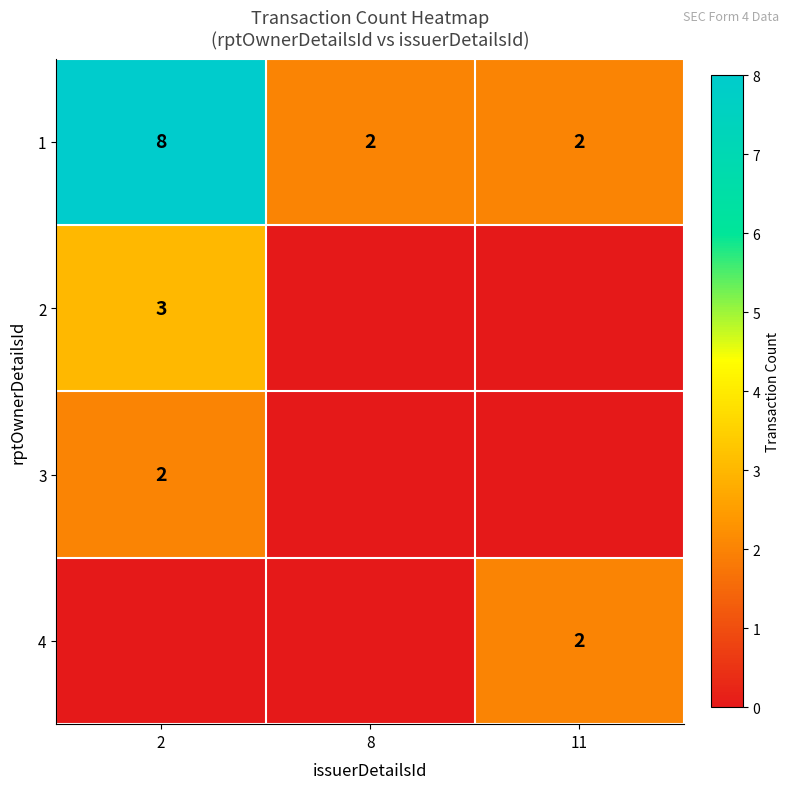

True or false: 2 has a value of 4 at 2.

False